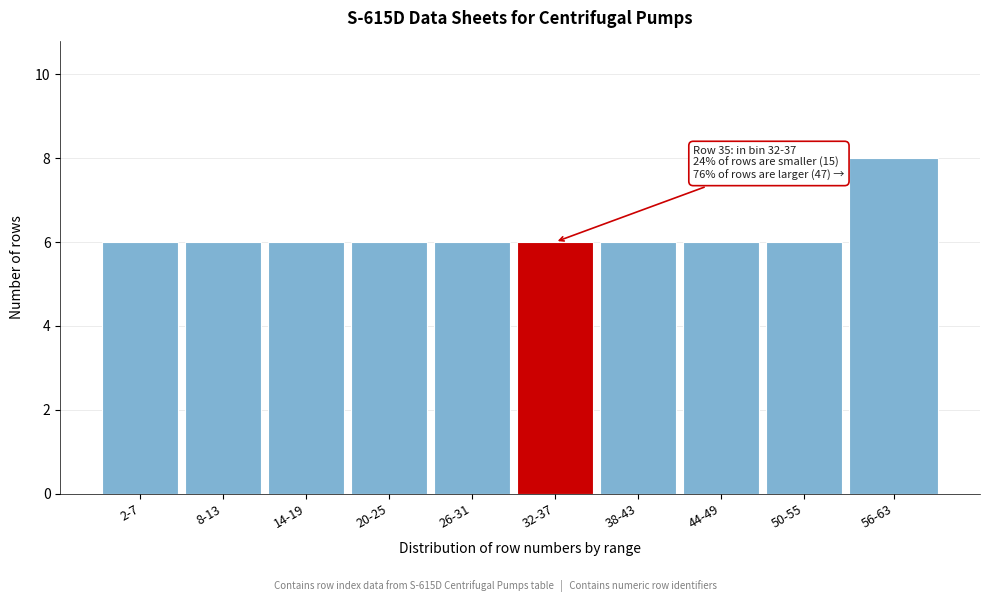

Reading left to right, list all the values displayed in this chart.

6	6	6	6	6	6	6	6	6	8